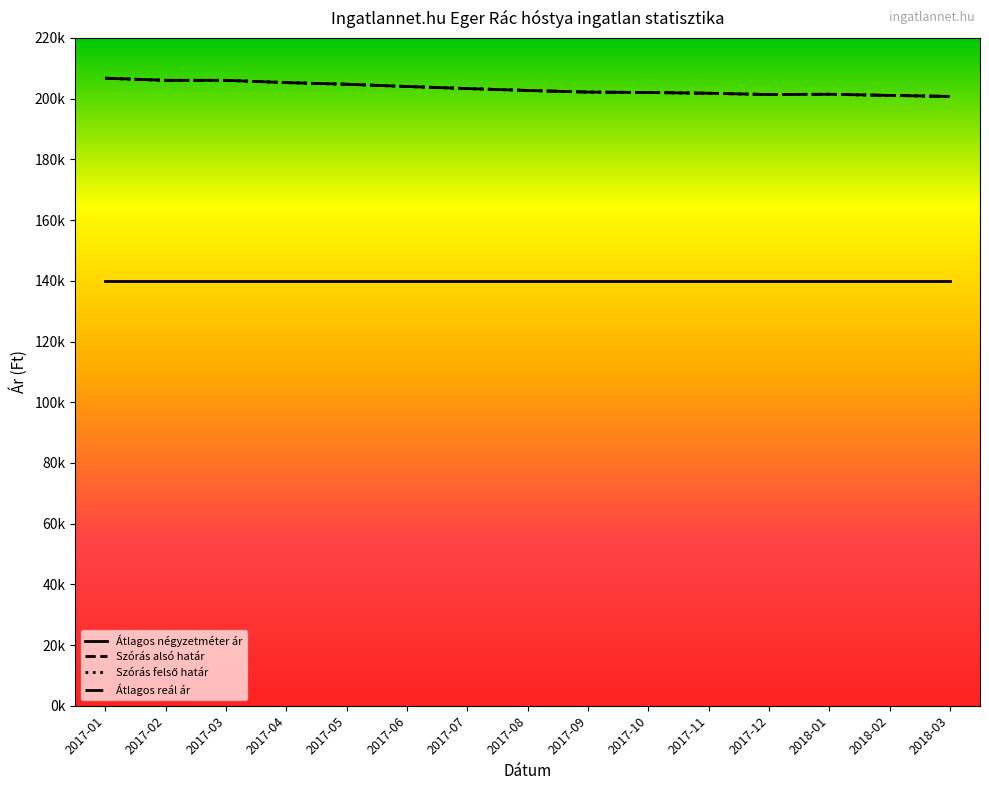

Which series has the largest total across all categories?

Szórás alsó határ